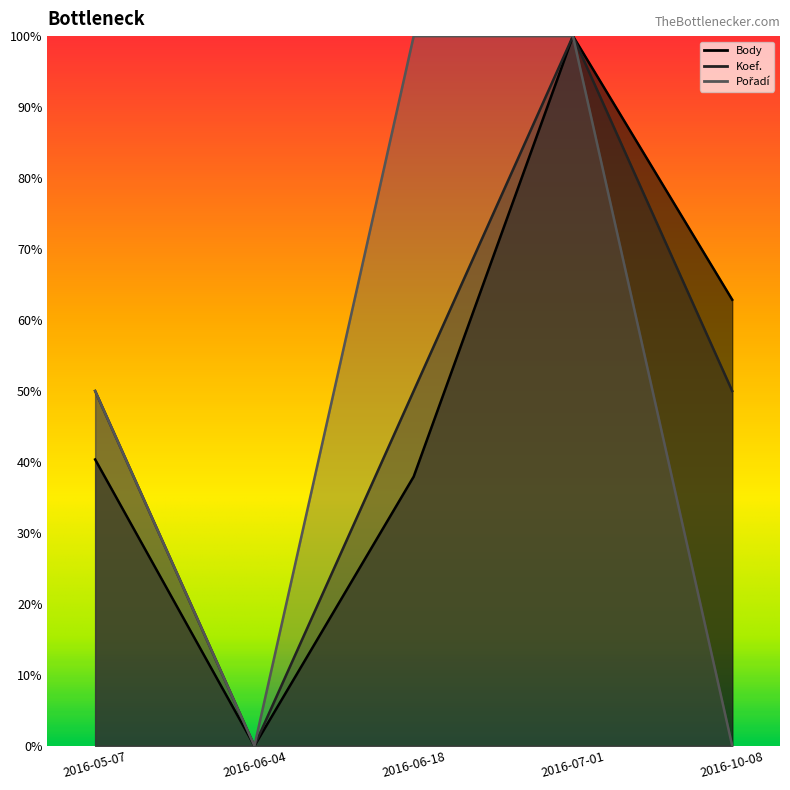

Reading right to left, list all the values displayed in this chart.

Body: 2016-10-08=0.6	2016-07-01=1.0	2016-06-18=0.4	2016-06-04=0.0	2016-05-07=0.4
Koef.: 2016-10-08=0.5	2016-07-01=1.0	2016-06-18=0.5	2016-06-04=0.0	2016-05-07=0.5
Pořadí: 2016-10-08=0.0	2016-07-01=1.0	2016-06-18=1.0	2016-06-04=0.0	2016-05-07=0.5